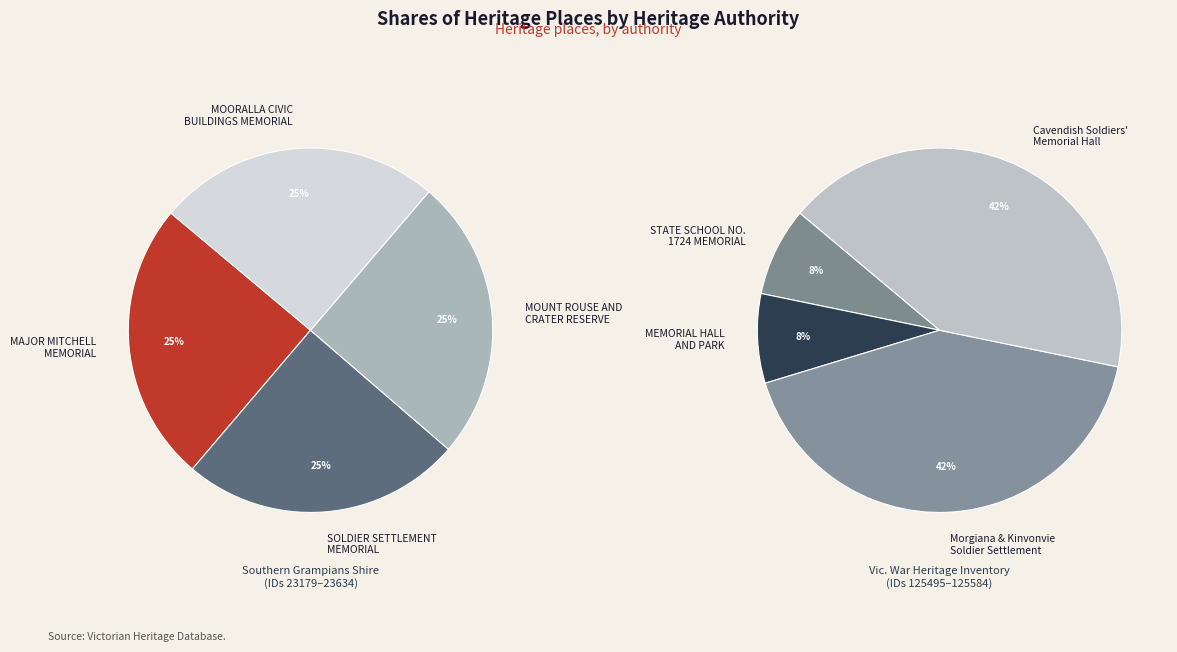

How many slices are in this pie chart?

8